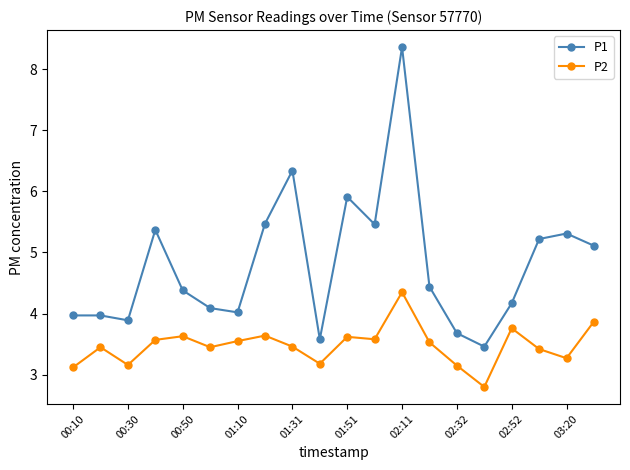

What are all the series names shown in the legend?

P1, P2